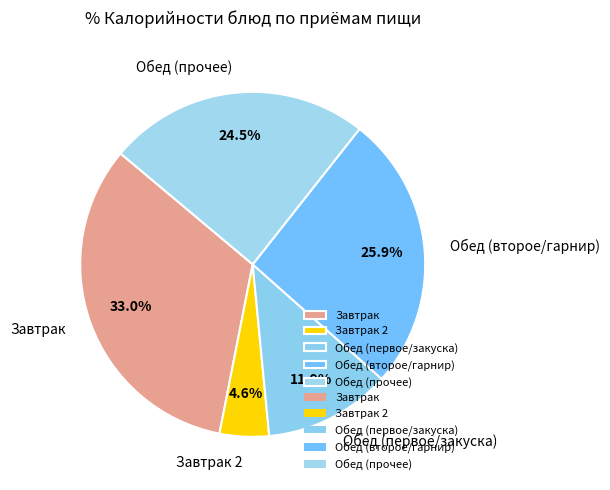

Rank the categories by value from lowest to highest.

Завтрак 2, Обед (первое/закуска), Обед (прочее), Обед (второе/гарнир), Завтрак